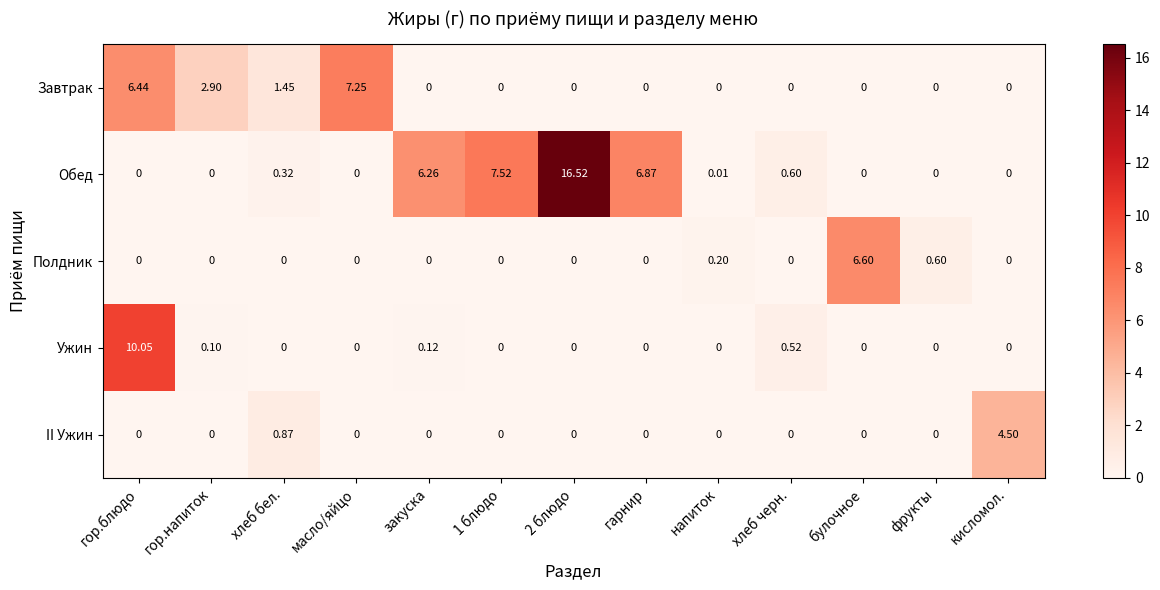

Rank the series by their maximum value, from lowest to highest.

II Ужин, Полдник, Завтрак, Ужин, Обед